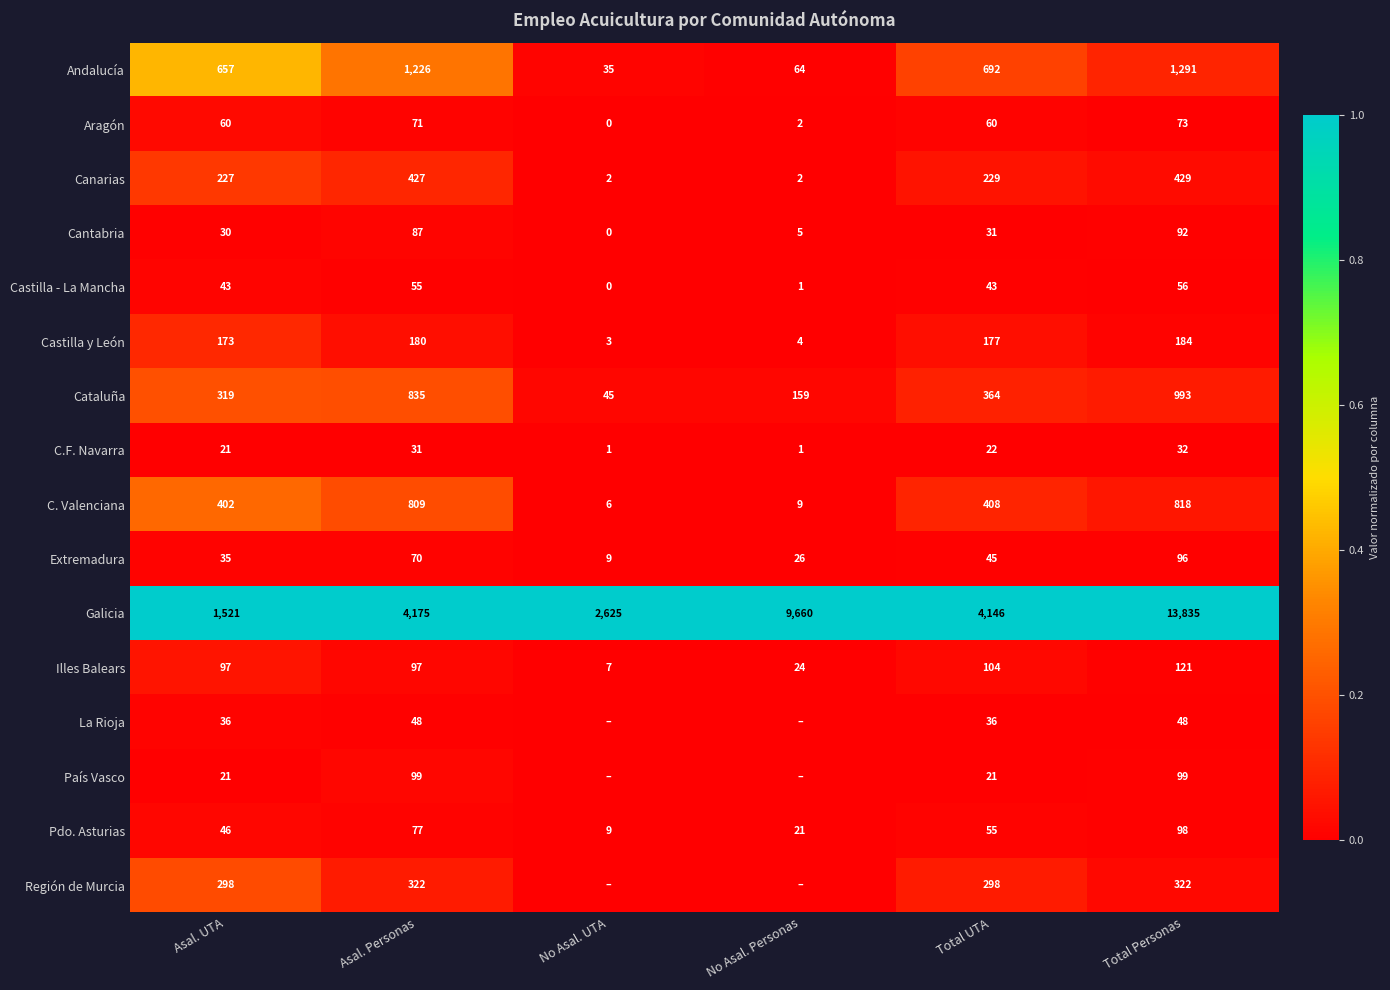

What is the minimum value for Cataluña?

45